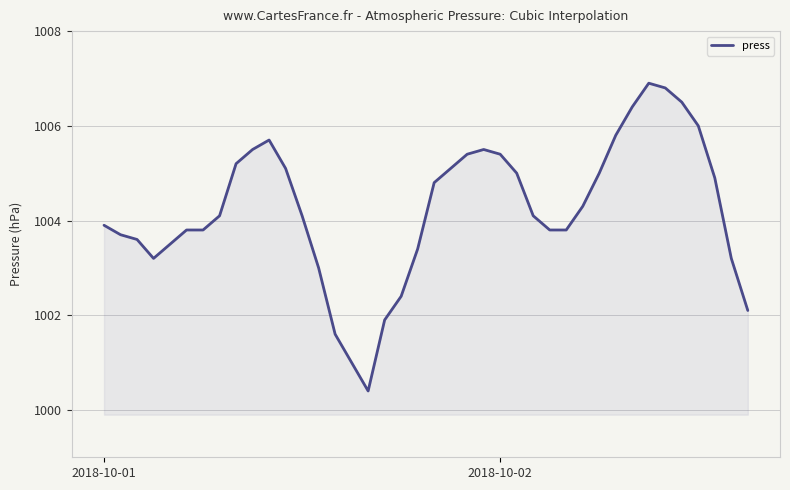

Reading right to left, what are all the values shown in this chart?

1002.1	1003.2	1004.9	1006.0	1006.5	1006.8	1006.9	1006.4	1005.8	1005.0	1004.3	1003.8	1003.8	1004.1	1005.0	1005.4	1005.5	1005.4	1005.1	1004.8	1003.4	1002.4	1001.9	1000.4	1001.0	1001.6	1003.0	1004.1	1005.1	1005.7	1005.5	1005.2	1004.1	1003.8	1003.8	1003.5	1003.2	1003.6	1003.7	1003.9